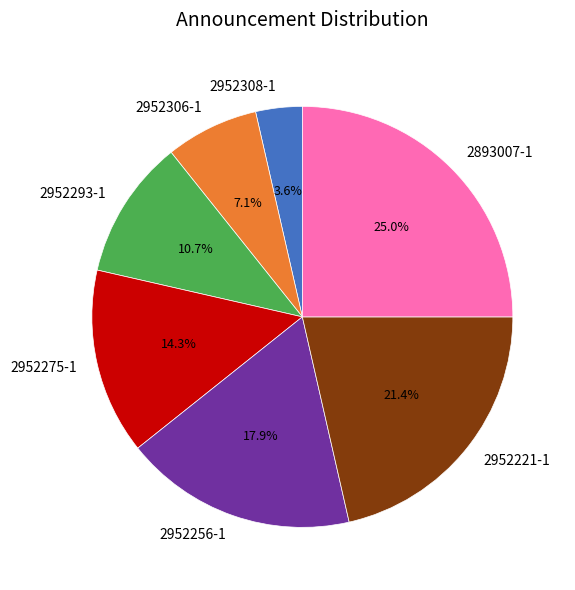

What is the ratio of the value at 2952275-1 to the value at 2893007-1?

0.6